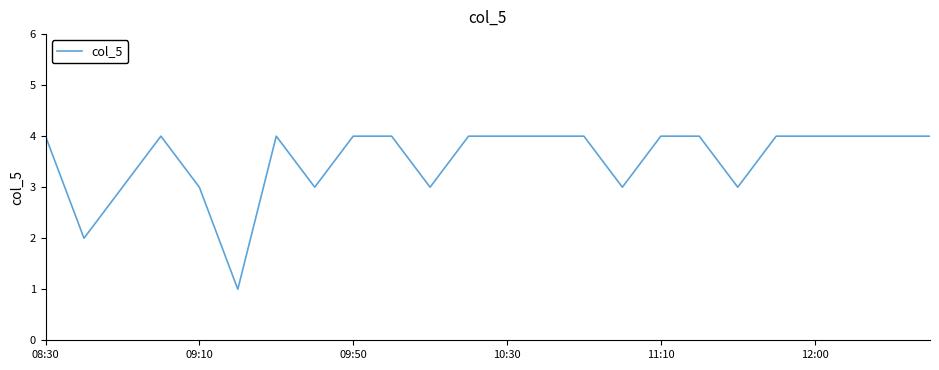

What is the difference between the maximum and minimum values?

3